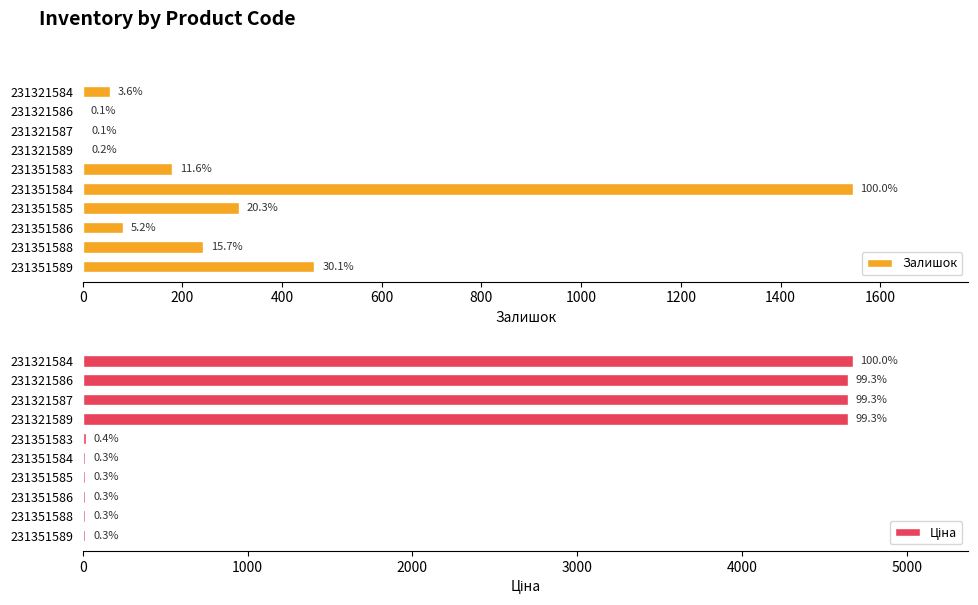

Does the chart contain any negative values?

No